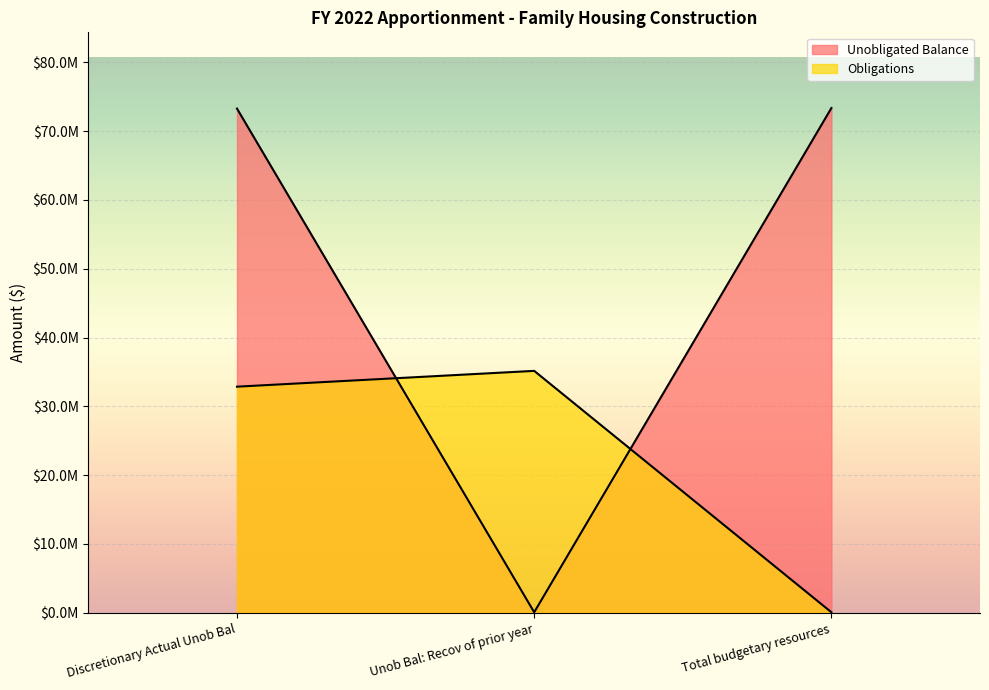

What position from the left is Unob Bal: Recov of prior year?

2